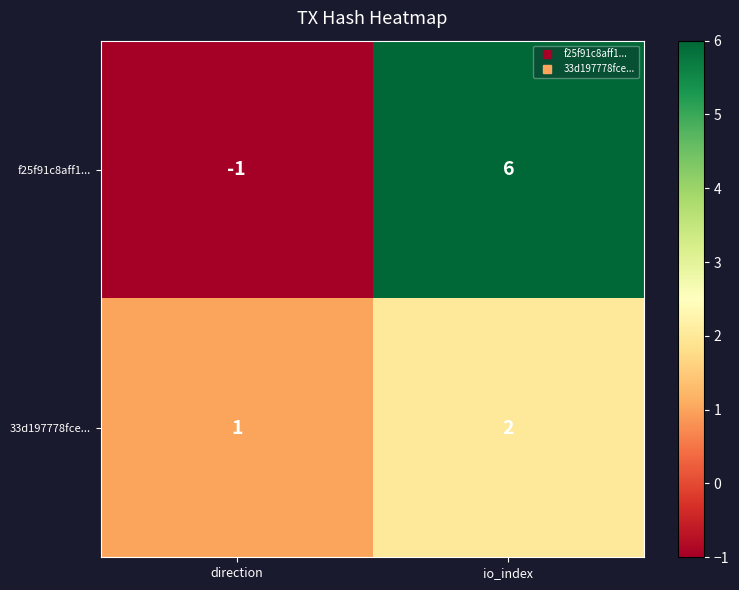

Reading left to right, transcribe all the data shown in this chart.

f25f91c8aff1...: direction=-1	io_index=6
33d197778fce...: direction=1	io_index=2